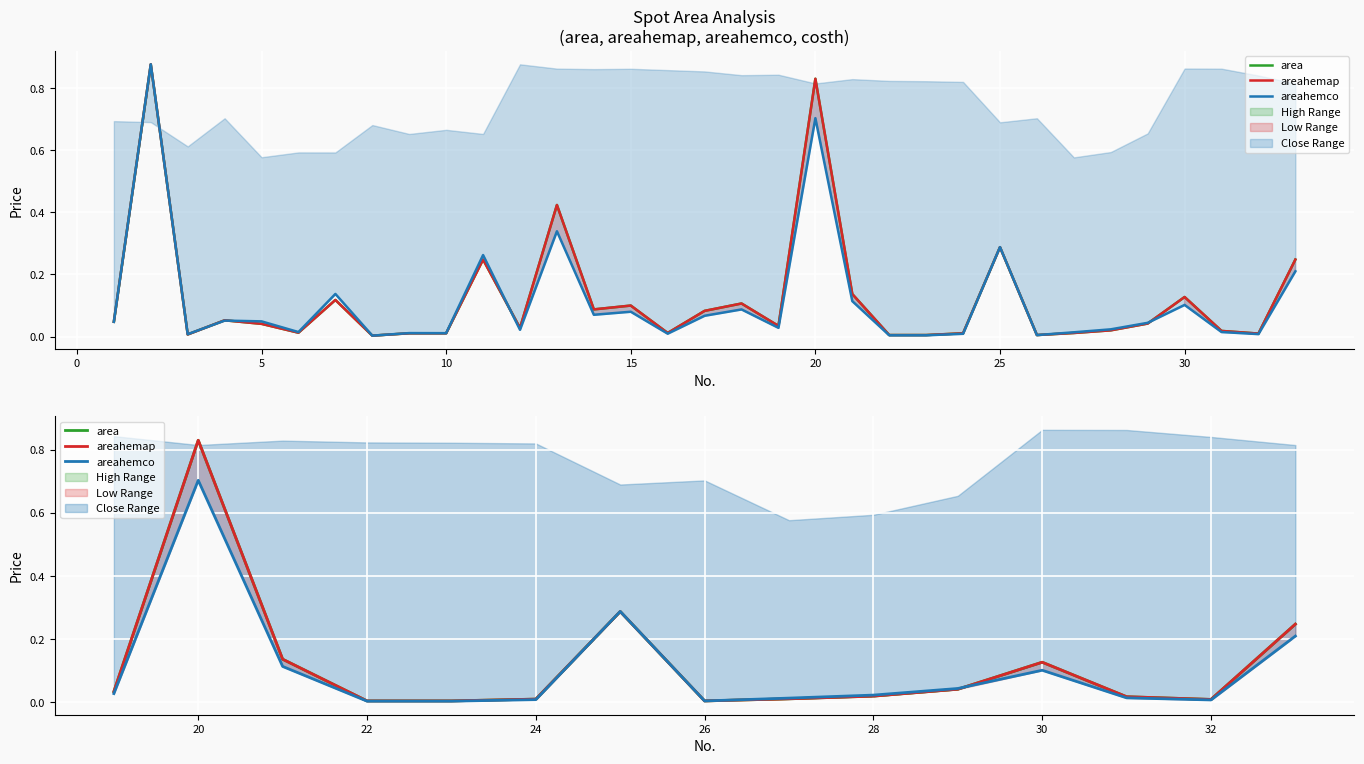

Which category has the lowest value across all series?

22